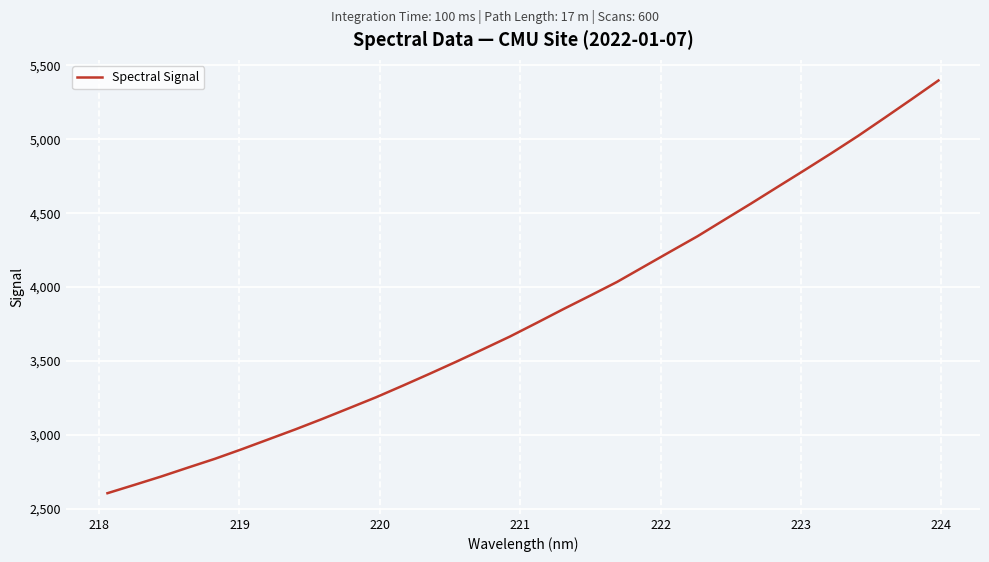

What is the difference between the maximum and second lowest values?

2735.2